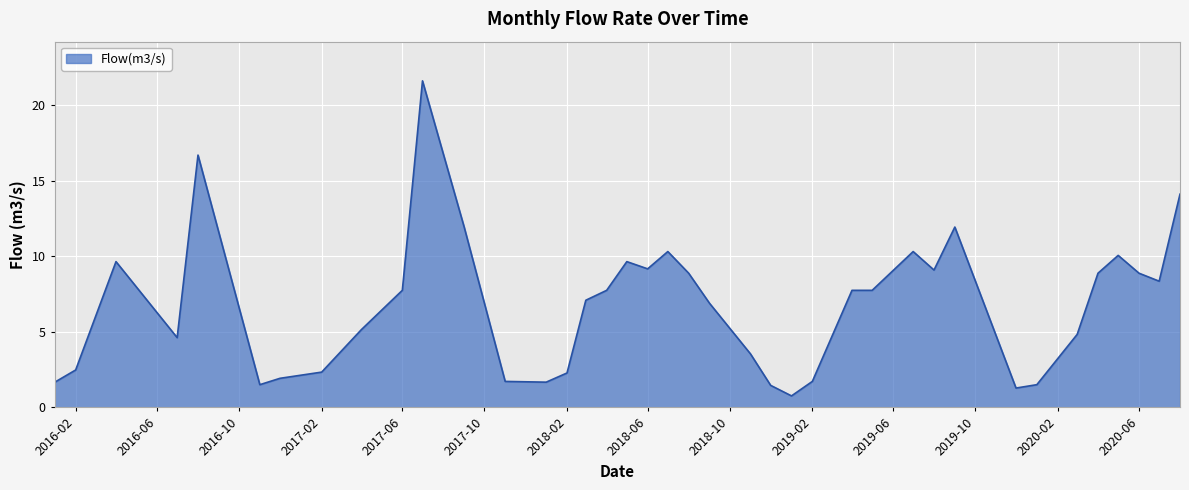

What is the minimum value shown in the chart?

0.8